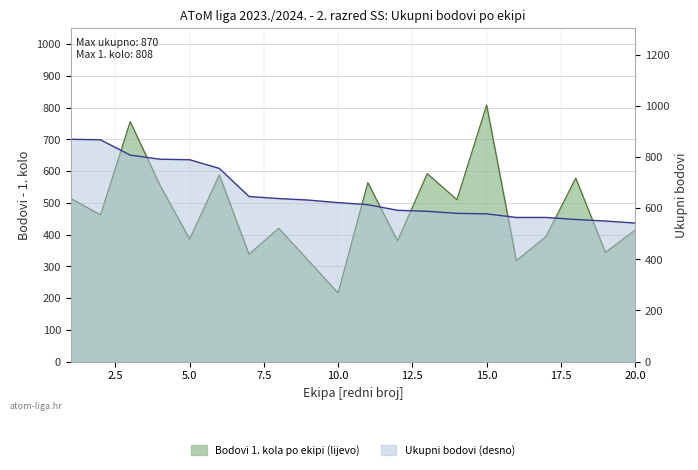

Where does the Numero totale fulmini (UKUPNO) series first go above 622?

1